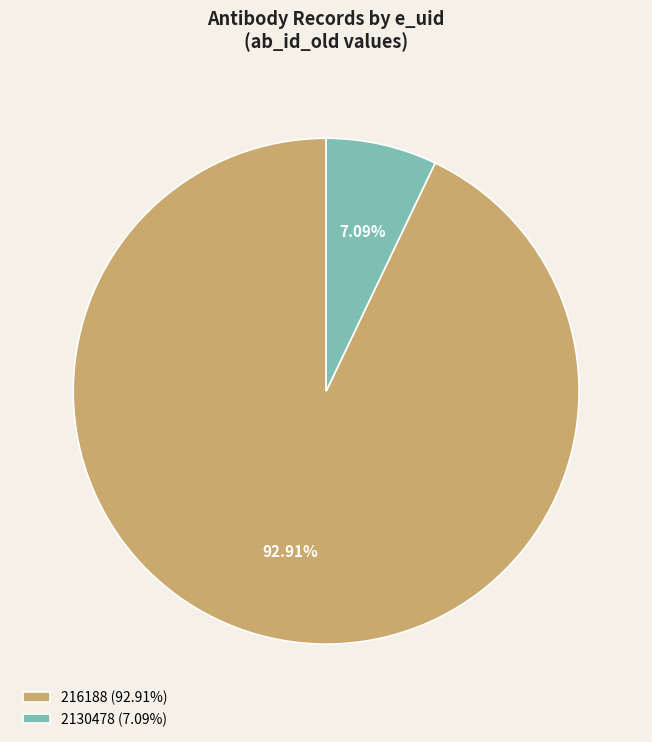

What percentage is the 2130478 slice, to the nearest percent?

7%